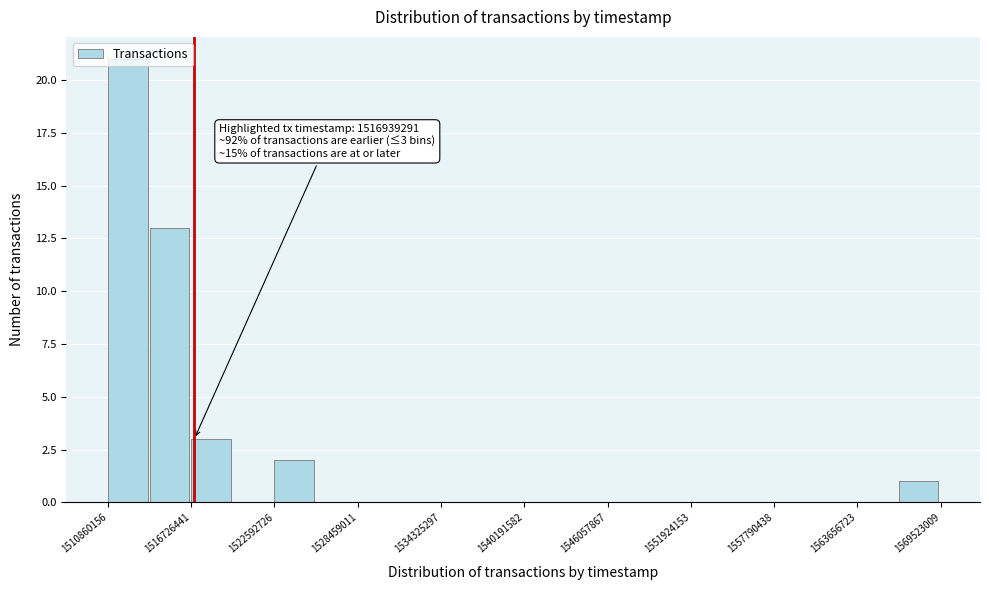

Read against the x-axis, roughly where is the centre of the tallest bar?

1512000000